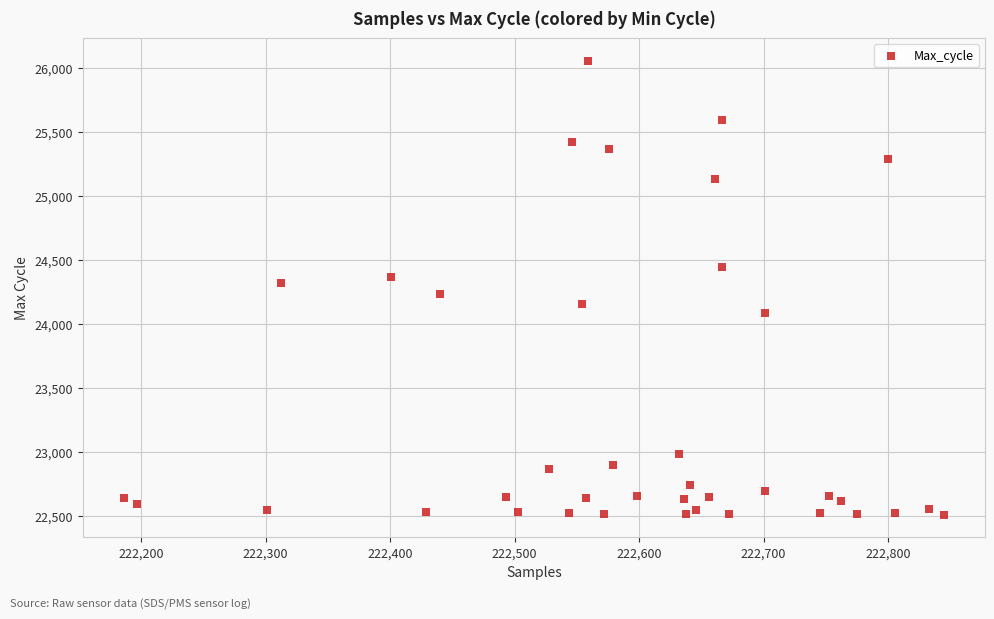

What is the range of Y values (max minus min)?

3546